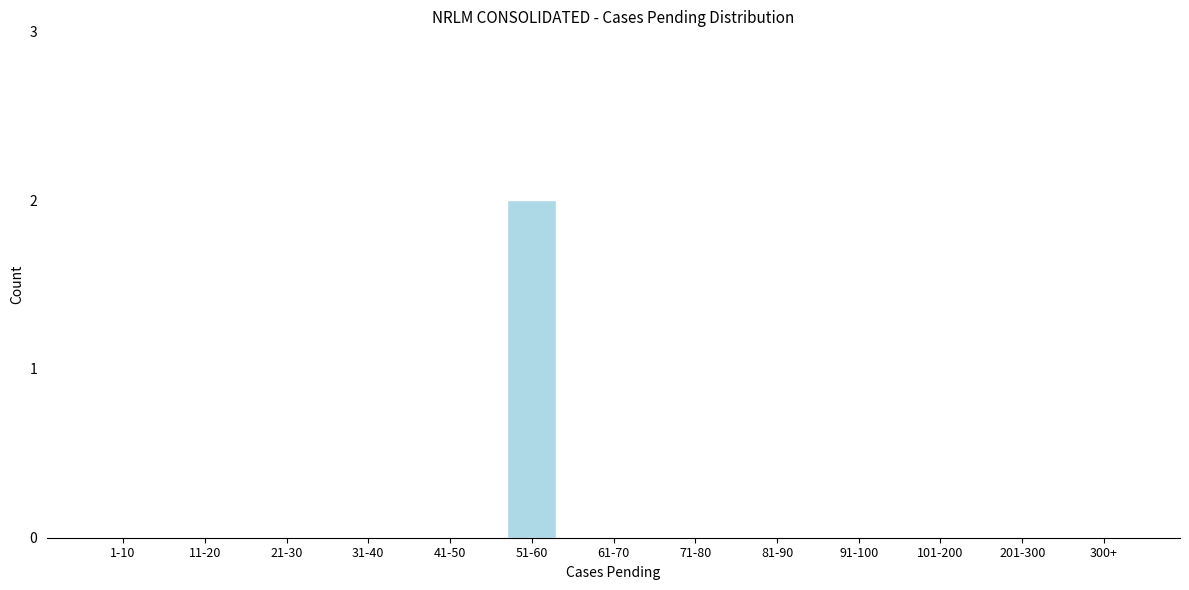

Reading left to right, transcribe all the data shown in this chart.

1-10=0	11-20=0	21-30=0	31-40=0	41-50=0	51-60=2	61-70=0	71-80=0	81-90=0	91-100=0	101-200=0	201-300=0	300+=0